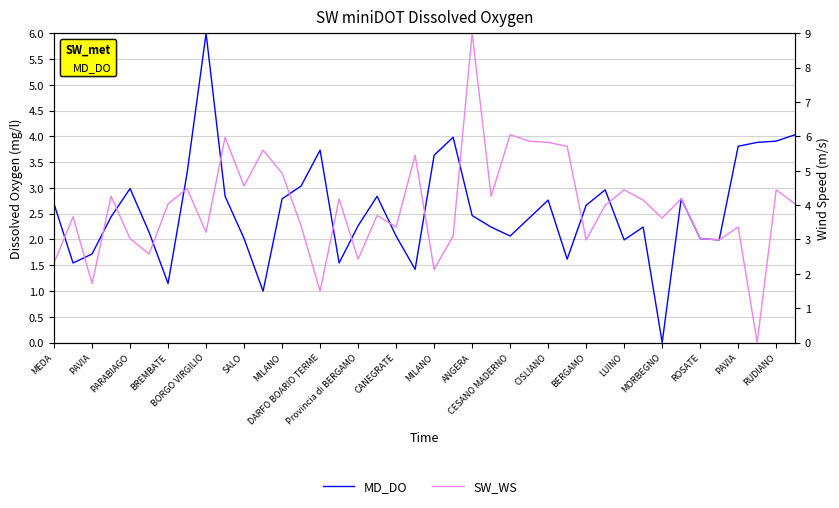

What are all the series names shown in the legend?

MD_DO, SW_WS